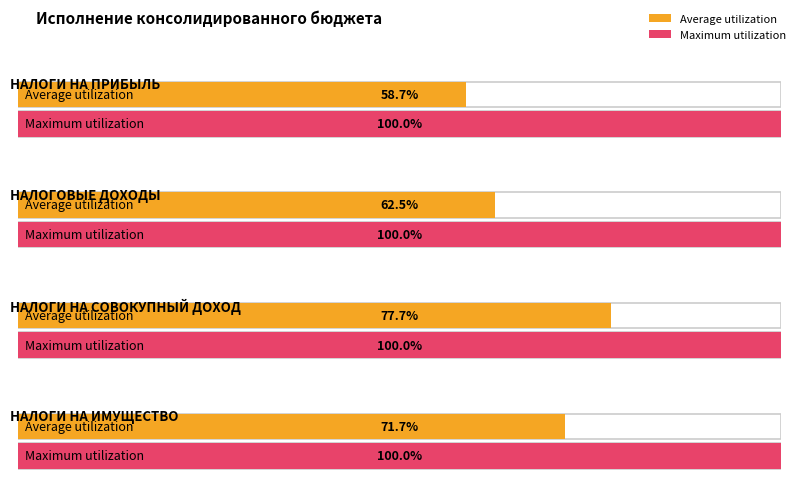

What is the label of the 3rd bar from the left?

НАЛОГИ НА СОВОКУПНЫЙ ДОХОД